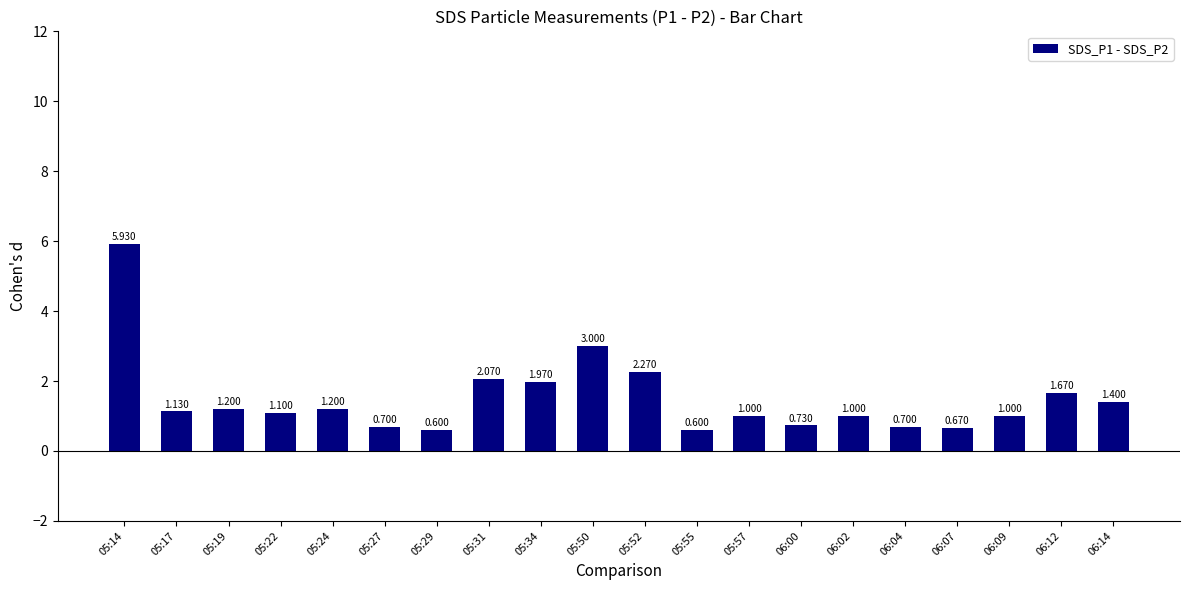

What is the ratio of the value at 05:29 to the value at 05:22?

0.5